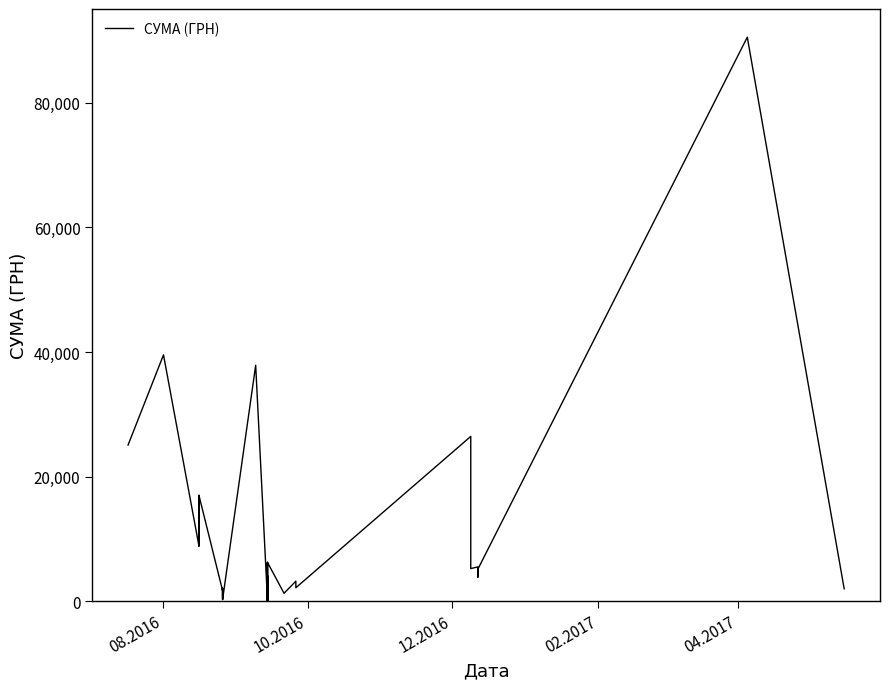

The chart shows a value of 54.3 at 22. True or false?

False